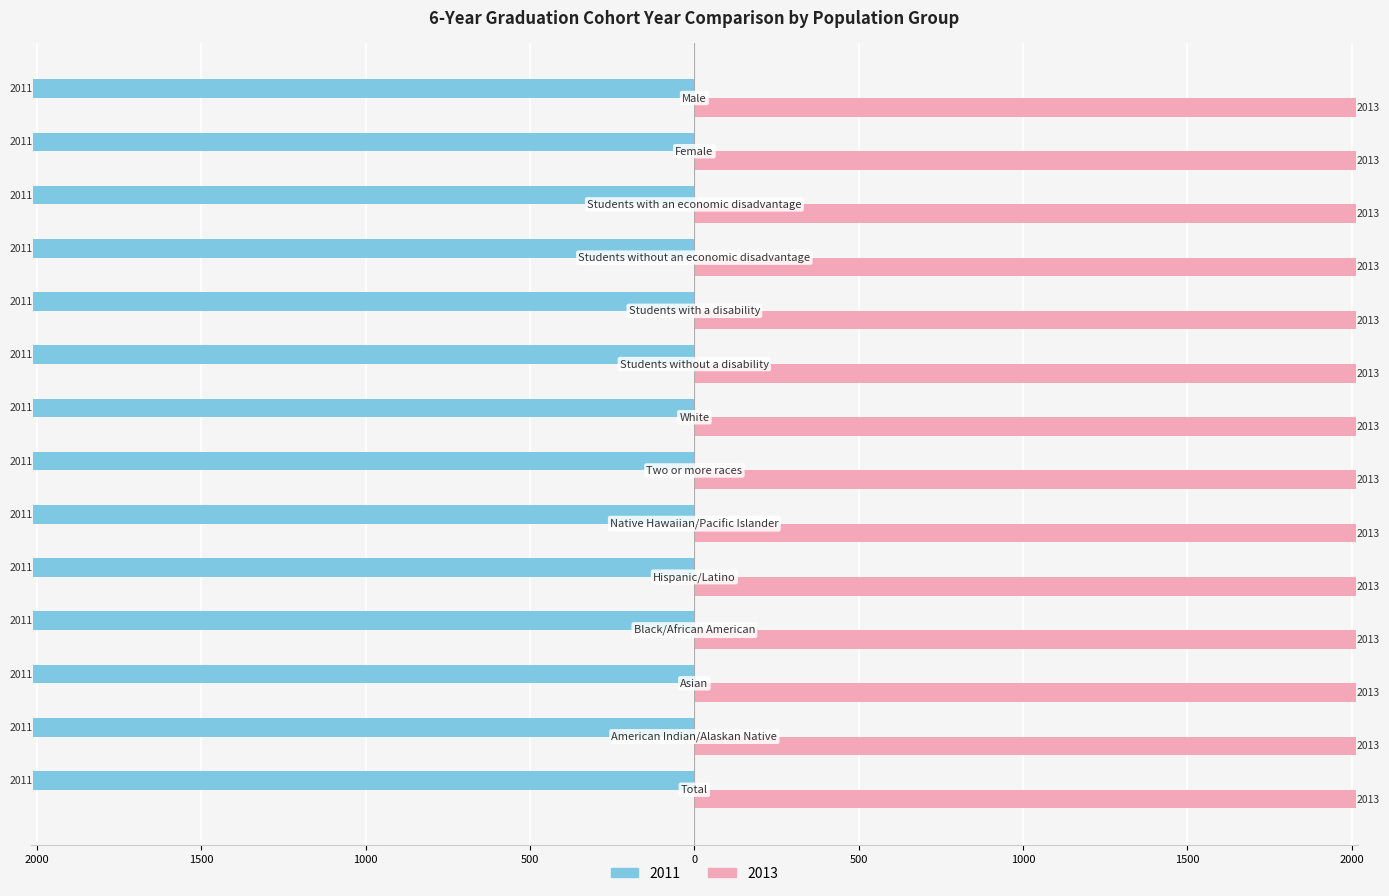

What is the value of the 2013 bar at the 4th from the left?

2013